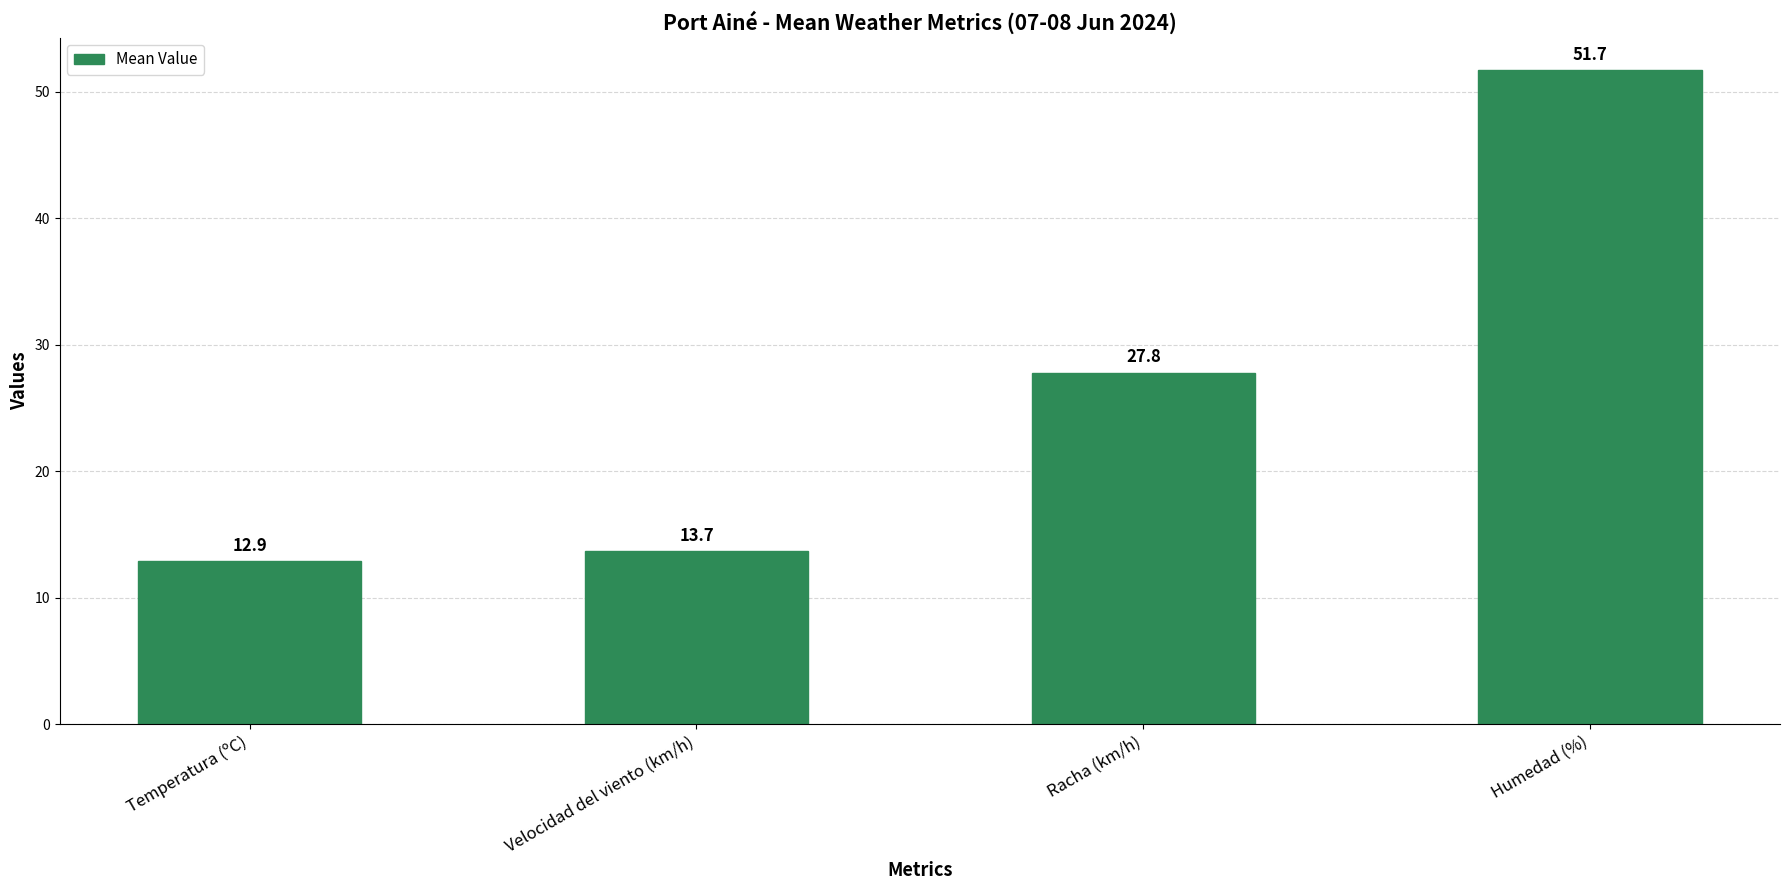

List the labels in order of value, smallest first.

Temperatura (ºC), Velocidad del viento (km/h), Racha (km/h), Humedad (%)